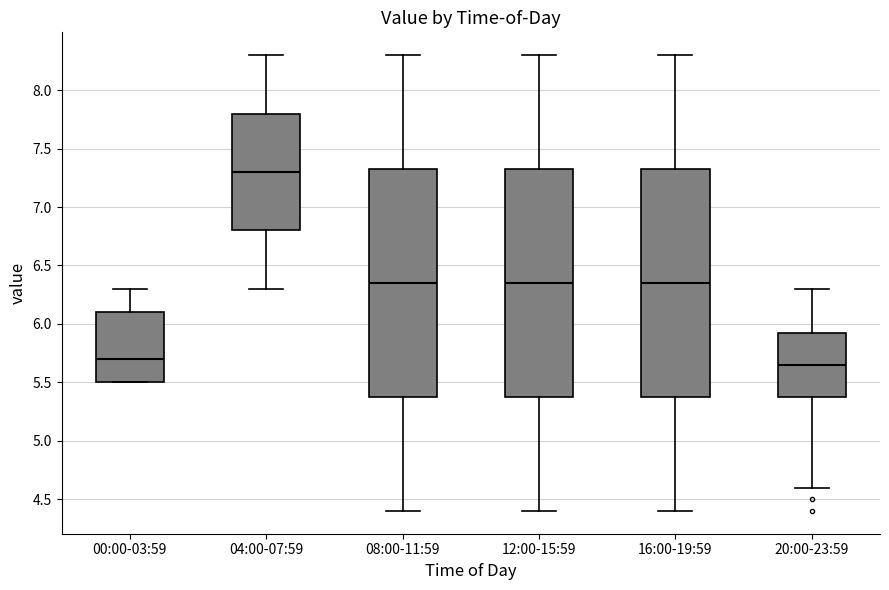

Reading left to right, read every box against the y-axis: the position of its median line, the range the box covers, and the ends of its whiskers. The values are not printed on the chart, so give them approximately, as read against the axis.

00:00-03:59: median 5.70, box 5.50 to 6.10, whiskers 5.50 to 6.30
04:00-07:59: median 7.30, box 6.80 to 7.80, whiskers 6.30 to 8.30
08:00-11:59: median 6.35, box 5.40 to 7.35, whiskers 4.40 to 8.30
12:00-15:59: median 6.35, box 5.40 to 7.35, whiskers 4.40 to 8.30
16:00-19:59: median 6.35, box 5.40 to 7.35, whiskers 4.40 to 8.30
20:00-23:59: median 5.65, box 5.40 to 5.95, whiskers 4.60 to 6.30